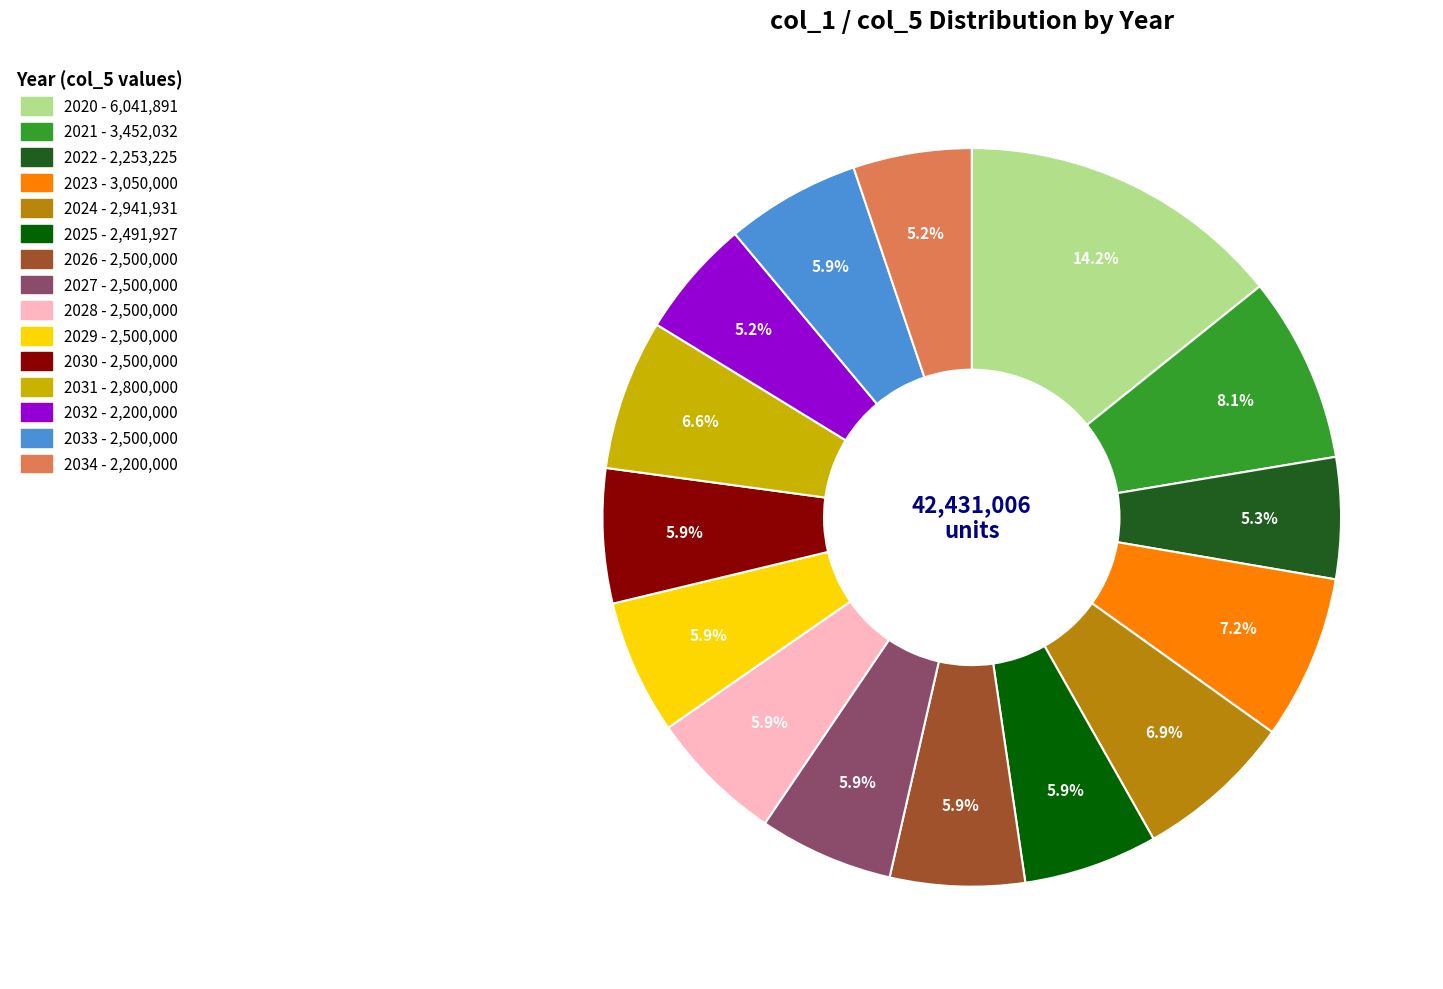

Does any single category account for the majority?

No